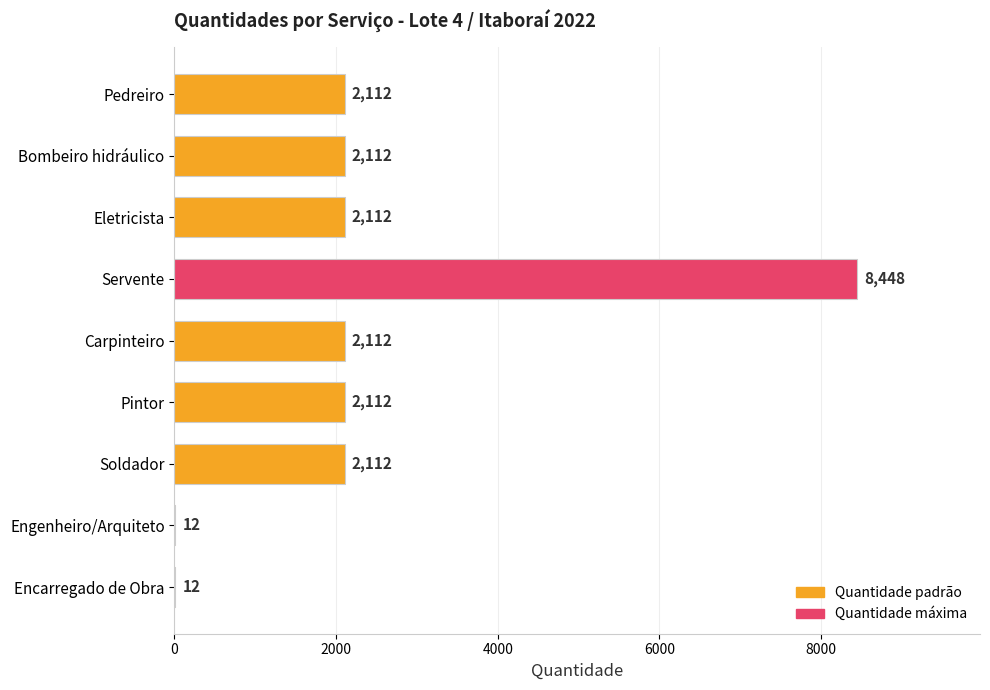

The chart shows a value of 1418 at Eletricista. True or false?

False